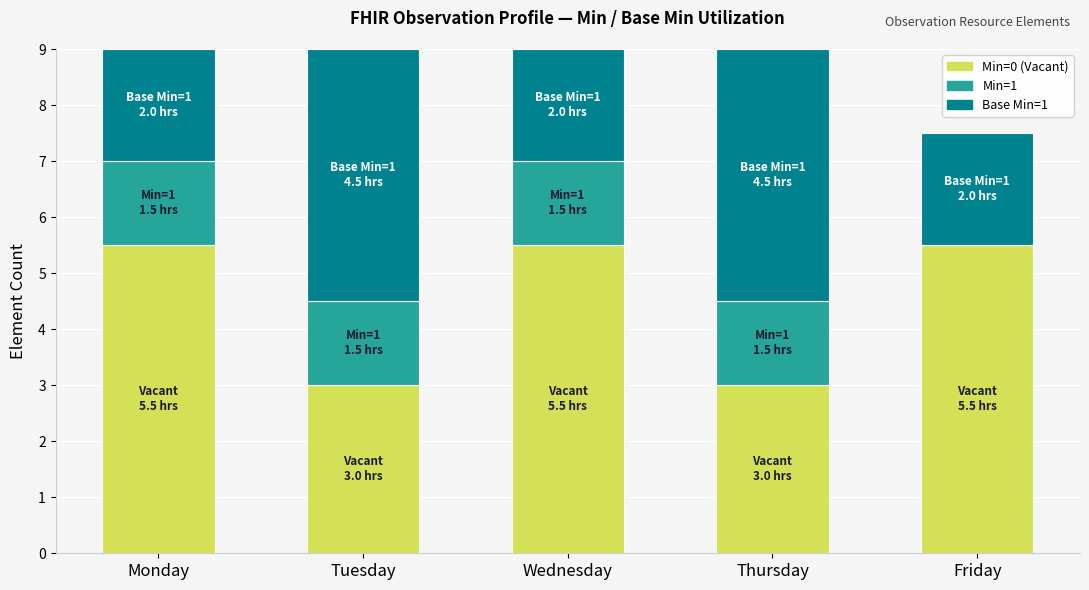

What is the total value across all series at Tuesday?

9.0